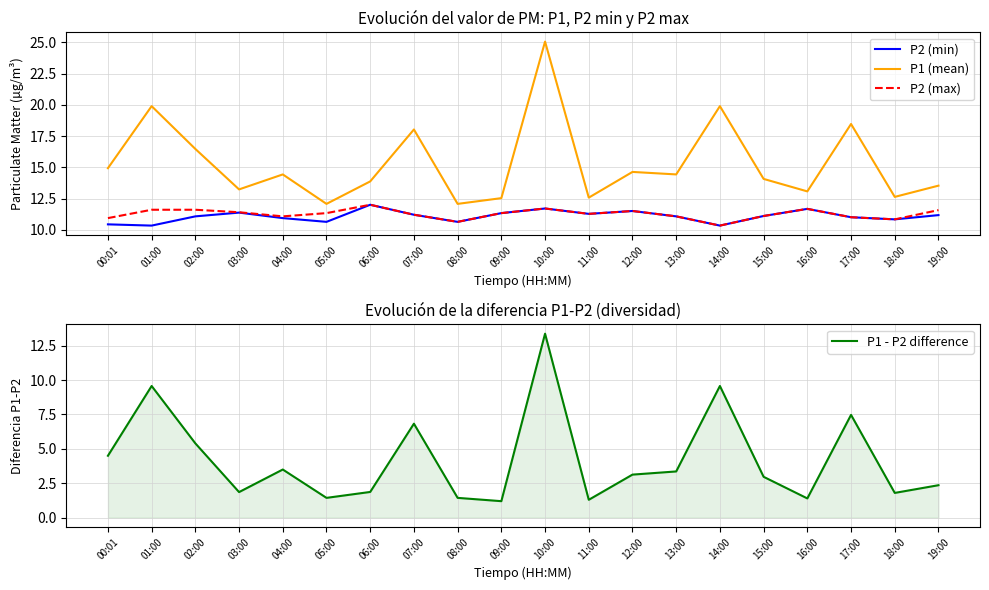

Is it true that P1 - P2 difference equals 1.4 at 05:00?

True